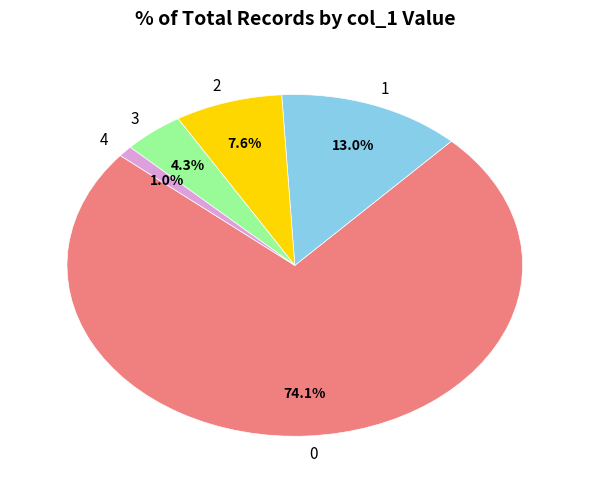

How much of the chart is everything except 0?

25.9%